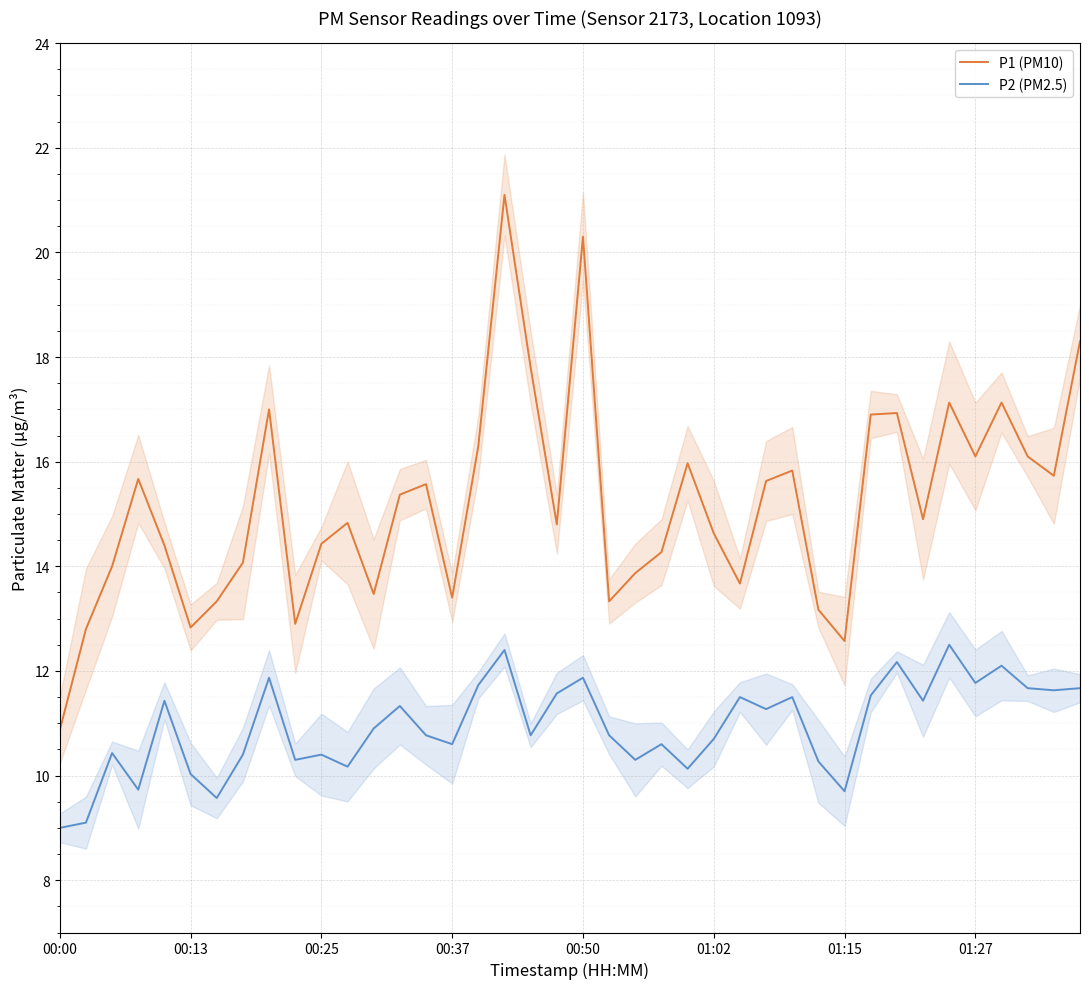

True or false: P1 (PM10) has a value of 23.6 at 01:02.

False